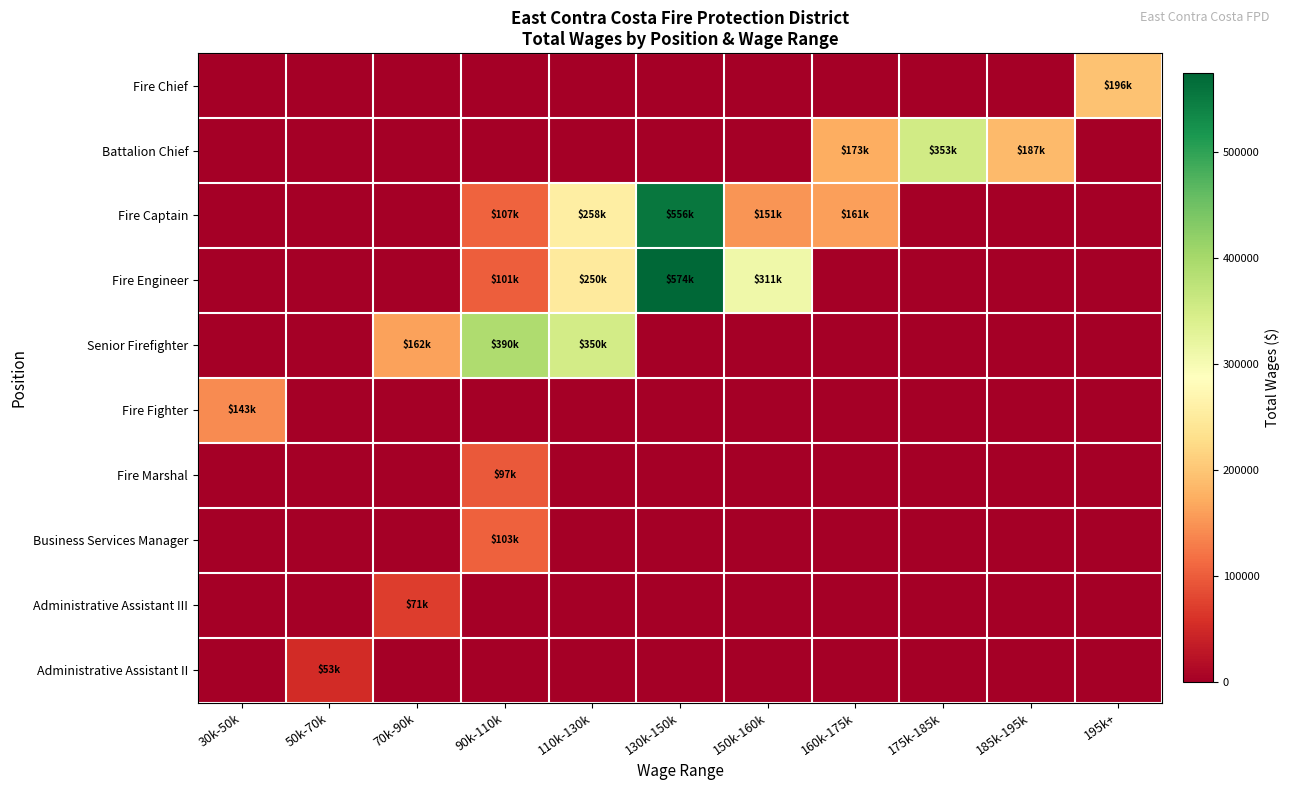

At 50k-70k, list the series in order from smallest to largest.

Fire Chief, Battalion Chief, Fire Captain, Fire Engineer, Senior Firefighter, Fire Fighter, Fire Marshal, Business Services Manager, Administrative Assistant III, Administrative Assistant II